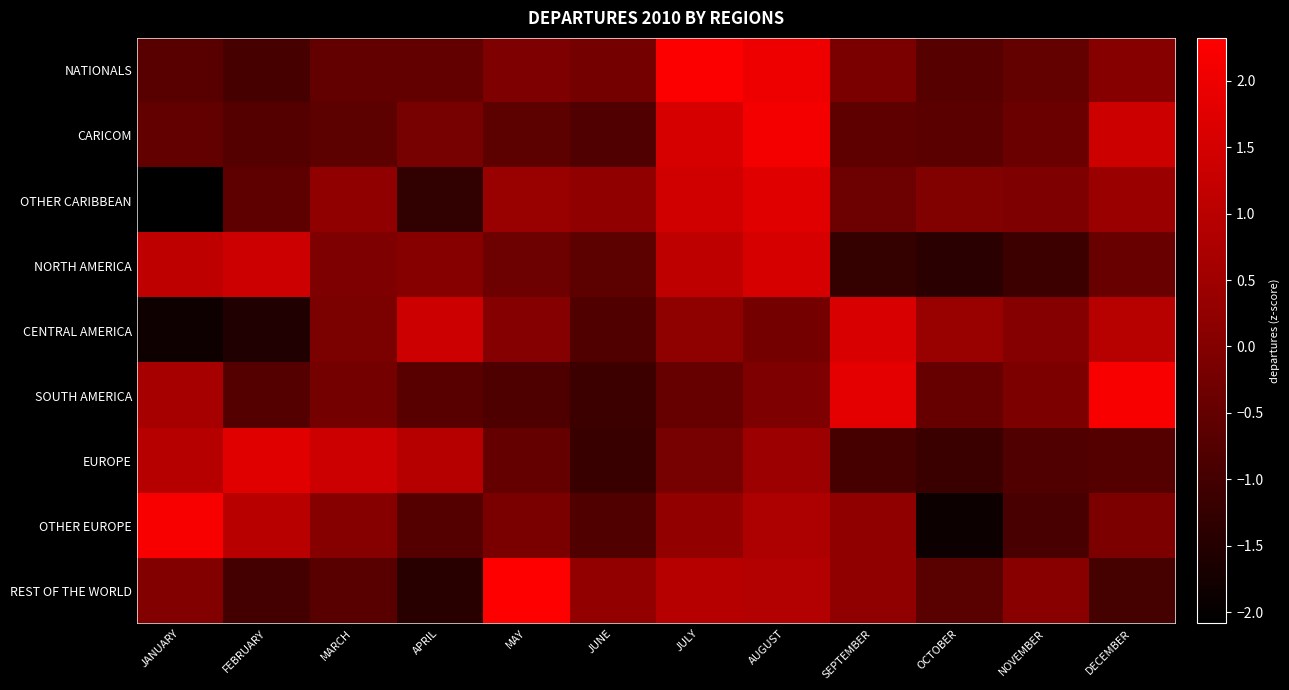

Count the number of data series in this chart.

9